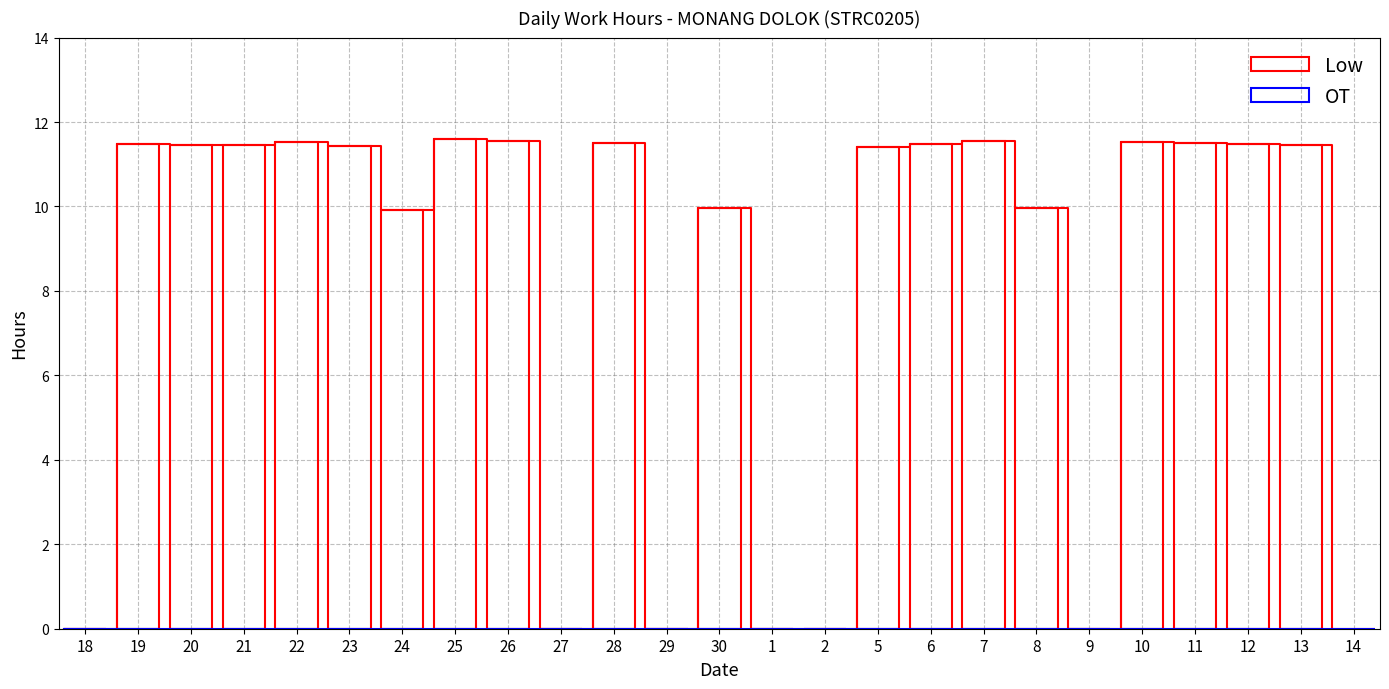

What are all the series names shown in the legend?

Low, OT